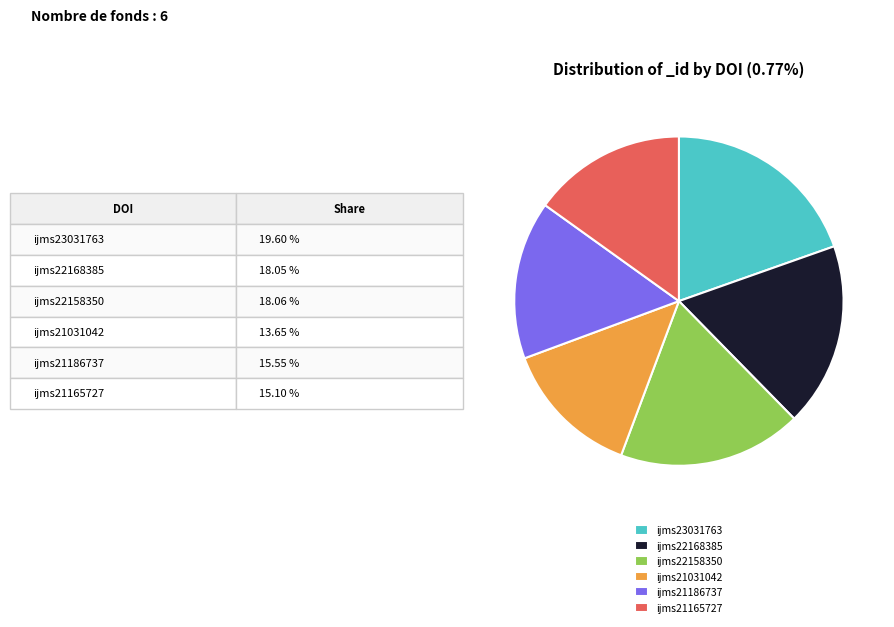

Does any single category account for the majority?

No